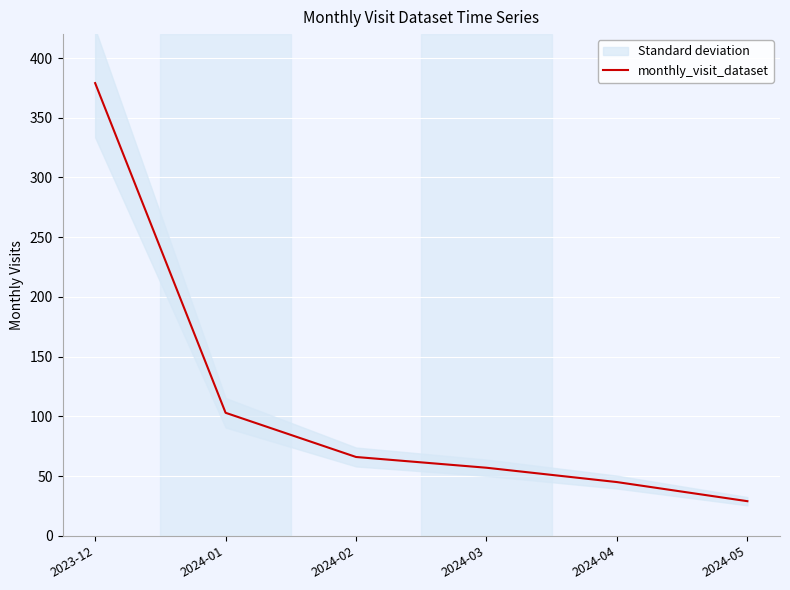

How many lines are shown in the chart?

1